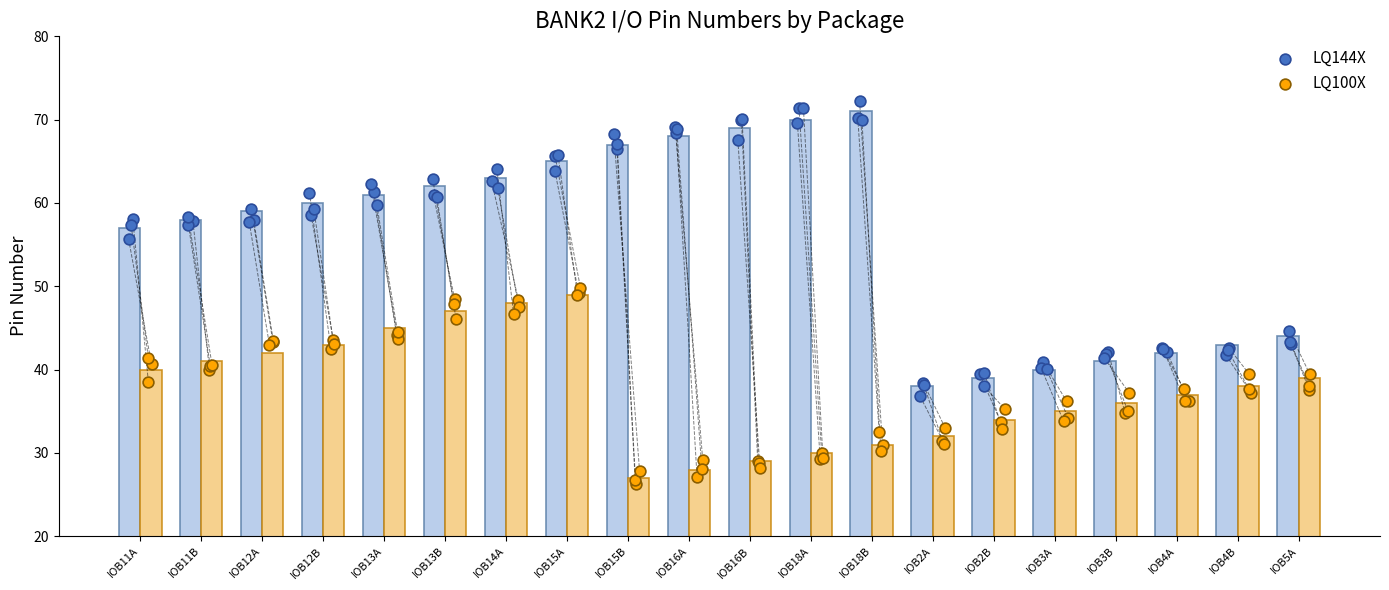

Which series contains the lowest Y value?

LQ100X